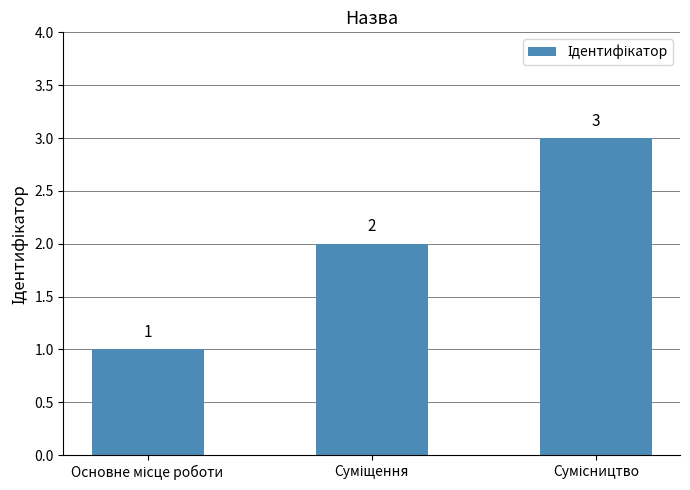

How many series are shown in this chart?

1